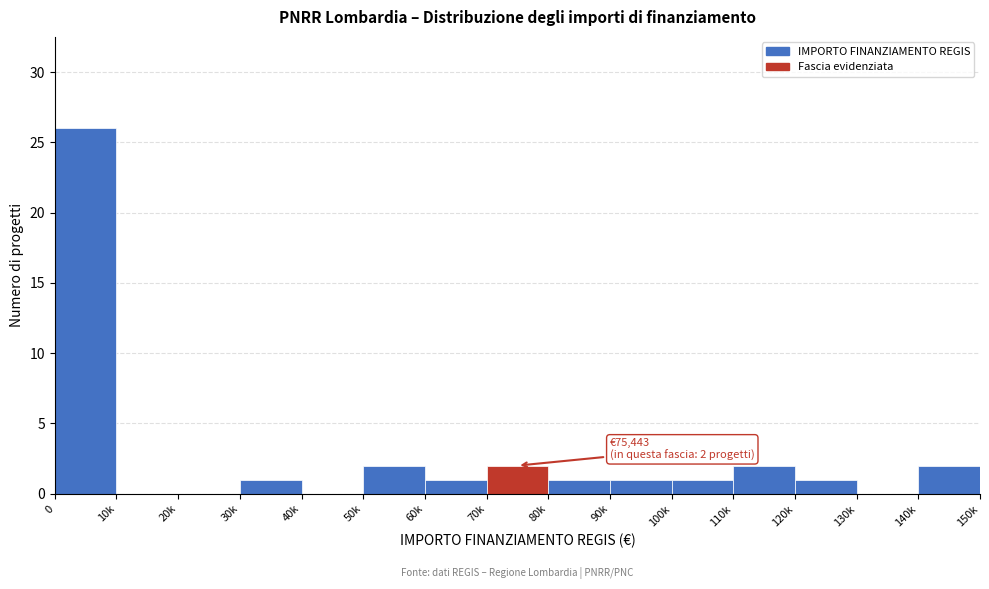

Reading right to left, transcribe all the data shown in this chart.

140k=2	130k=0	120k=1	110k=2	100k=1	90k=1	80k=1	70k=2	60k=1	50k=2	40k=0	30k=1	20k=0	10k=0	0=26